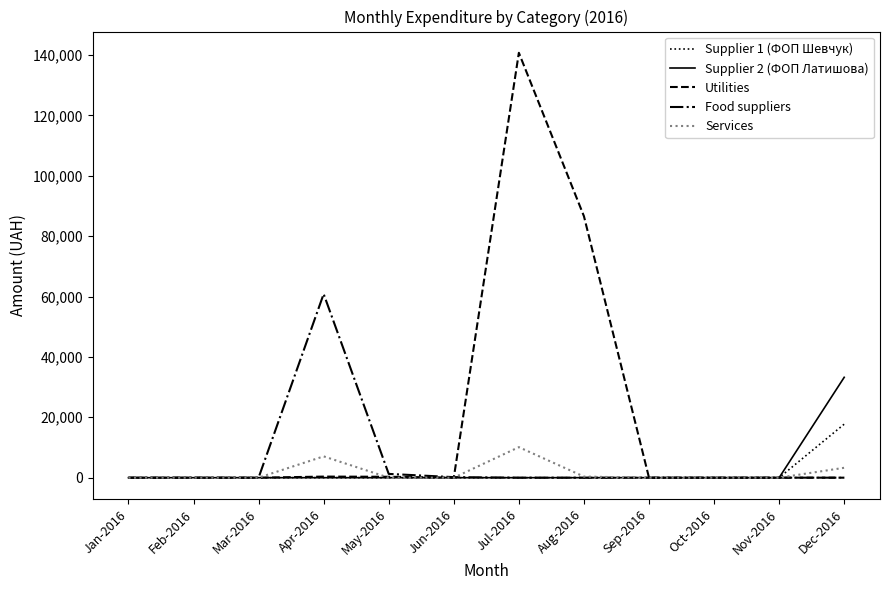

The value of Supplier 1 (ФОП Шевчук) at Jun-2016 is 0.0. True or false?

True